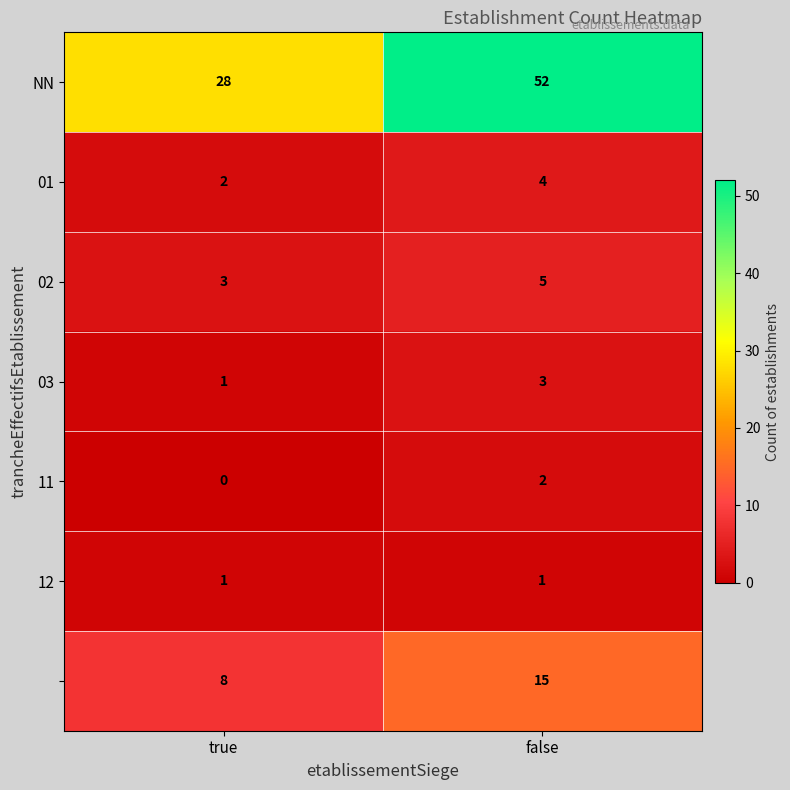

At which category is the sum across all series the highest?

false